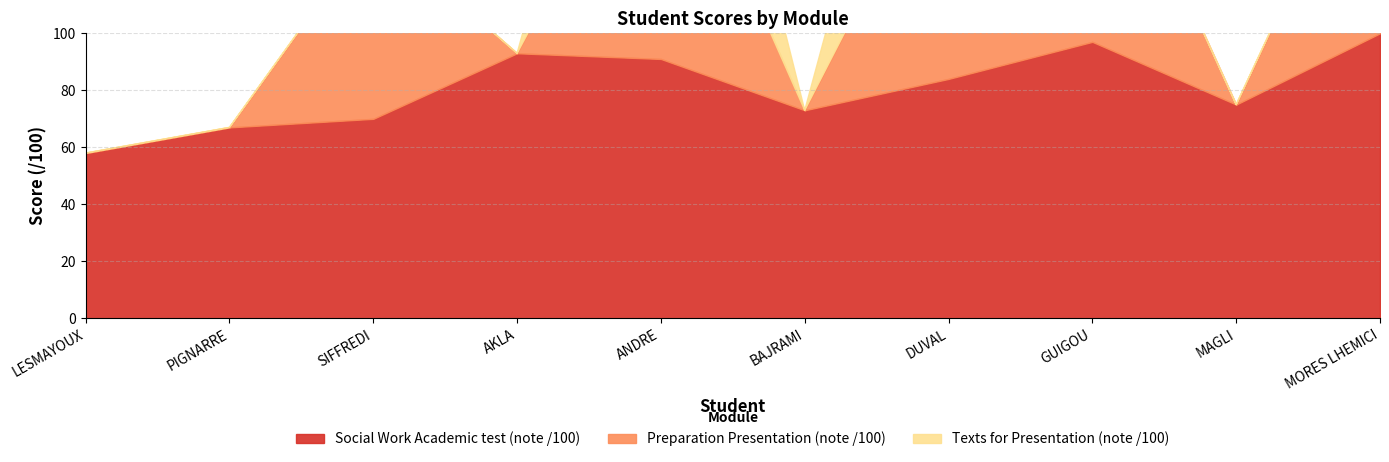

At which category does Texts for Presentation (note /100) reach its first local peak?

ANDRE